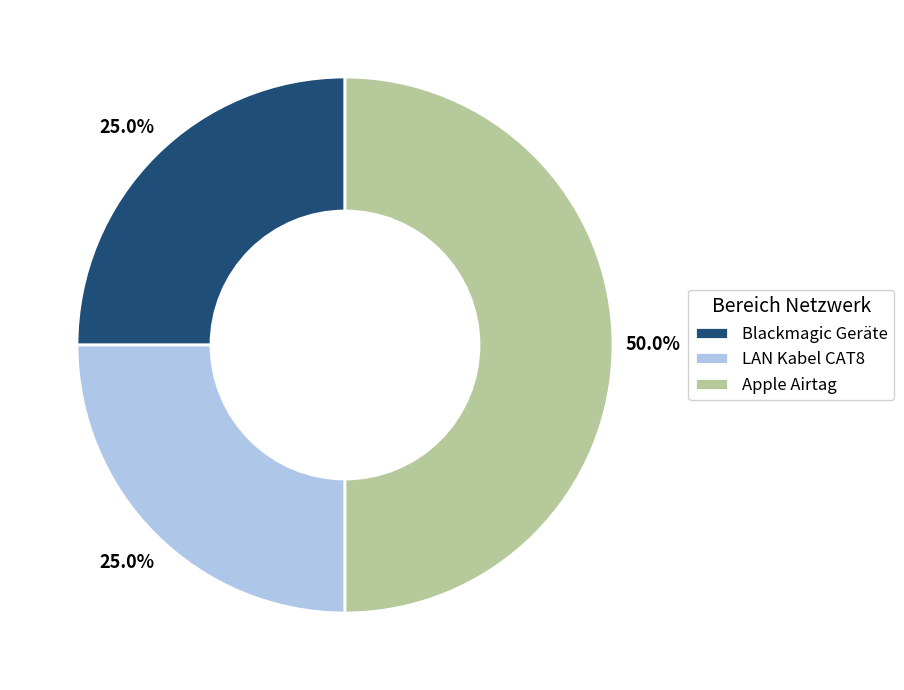

How many segments does this pie chart have?

3